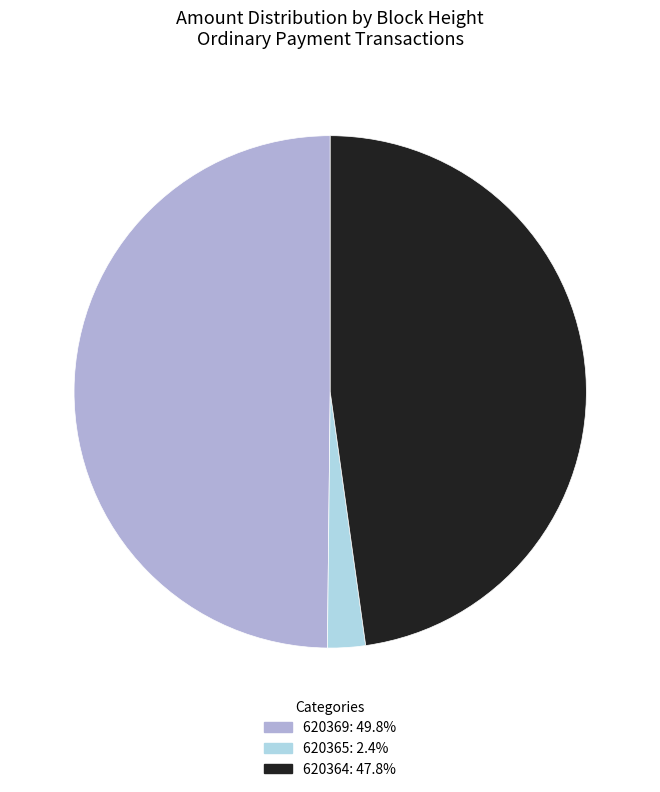

Is the sum of 620364 and 620365 greater than half?

Yes